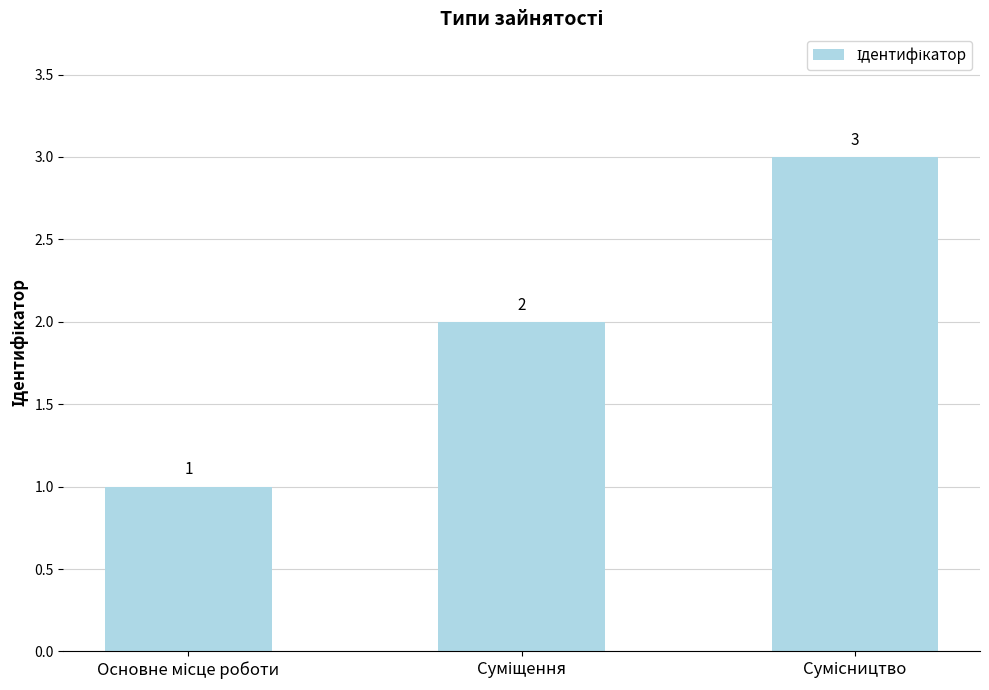

What is the sum of all values?

6